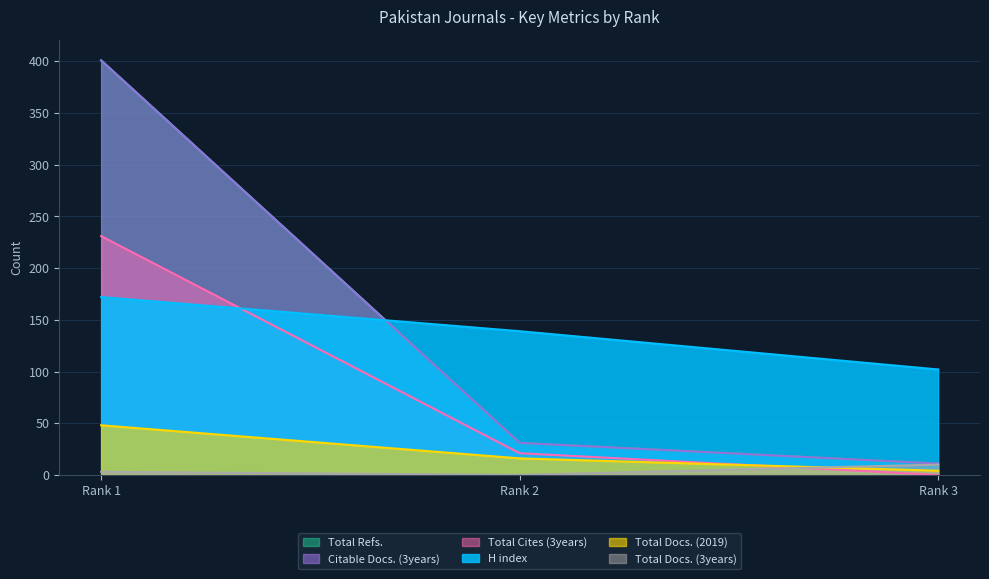

True or false: Total Docs. (3years) has a value of 3 at Rank 1.

True